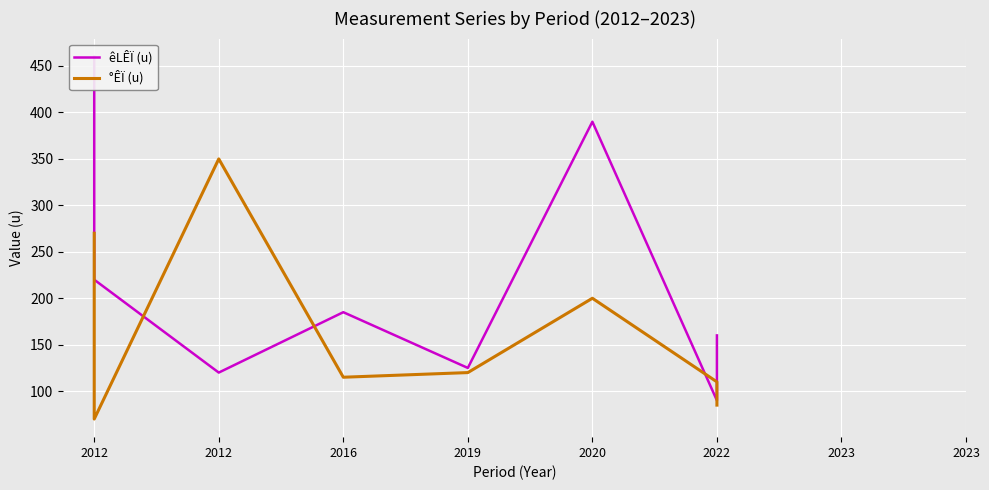

True or false: °ÊÏ (u) has more than 0 points higher than both neighbors.

True